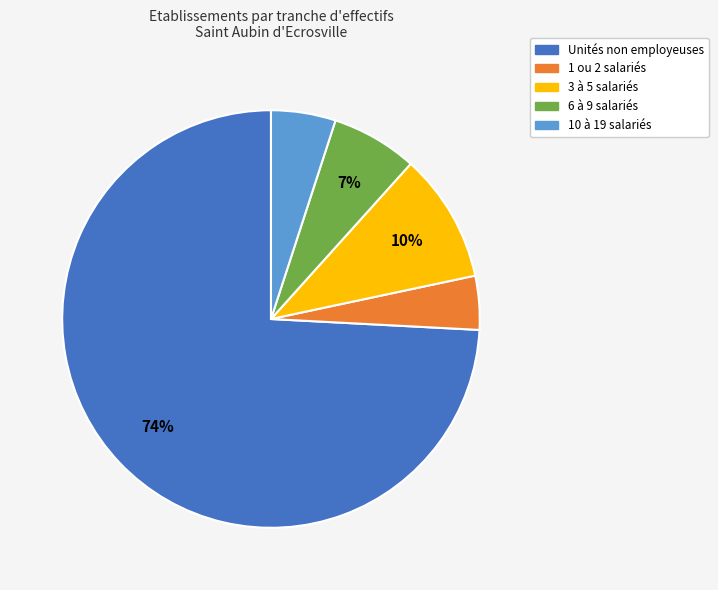

How many segments does this pie chart have?

5